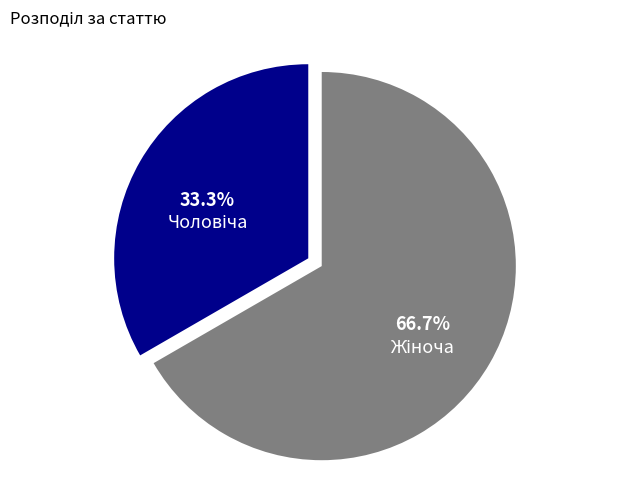

How many segments does this pie chart have?

2